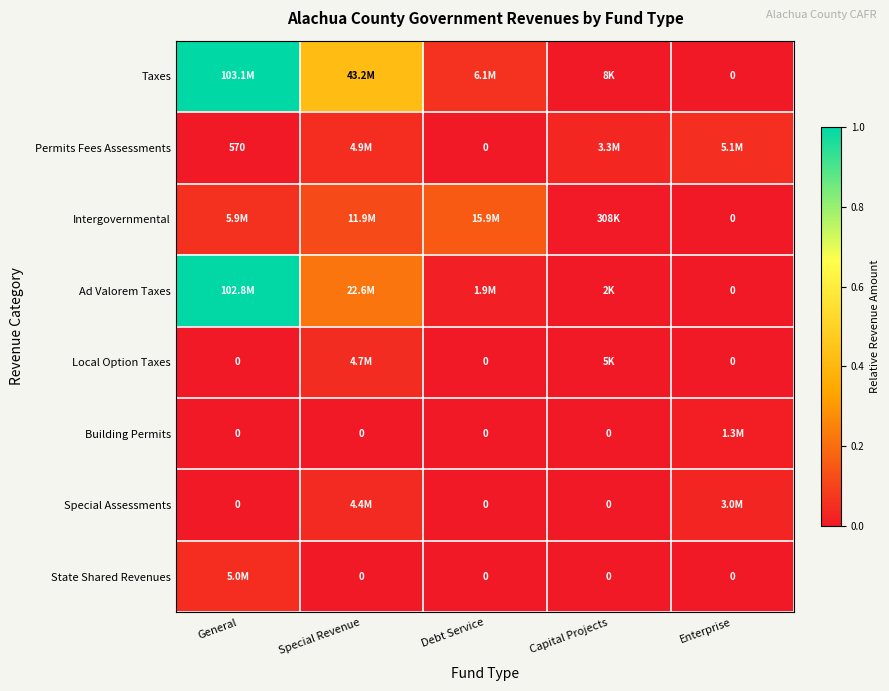

Count the Building Permits values in the range 0 to 1.

5